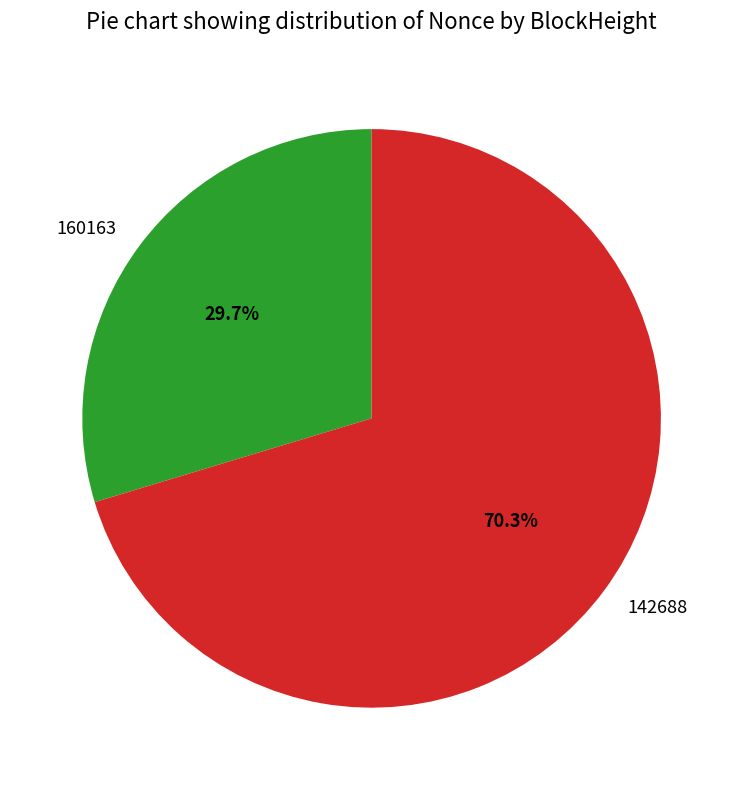

Is the sum of 142688 and 160163 greater than half?

Yes